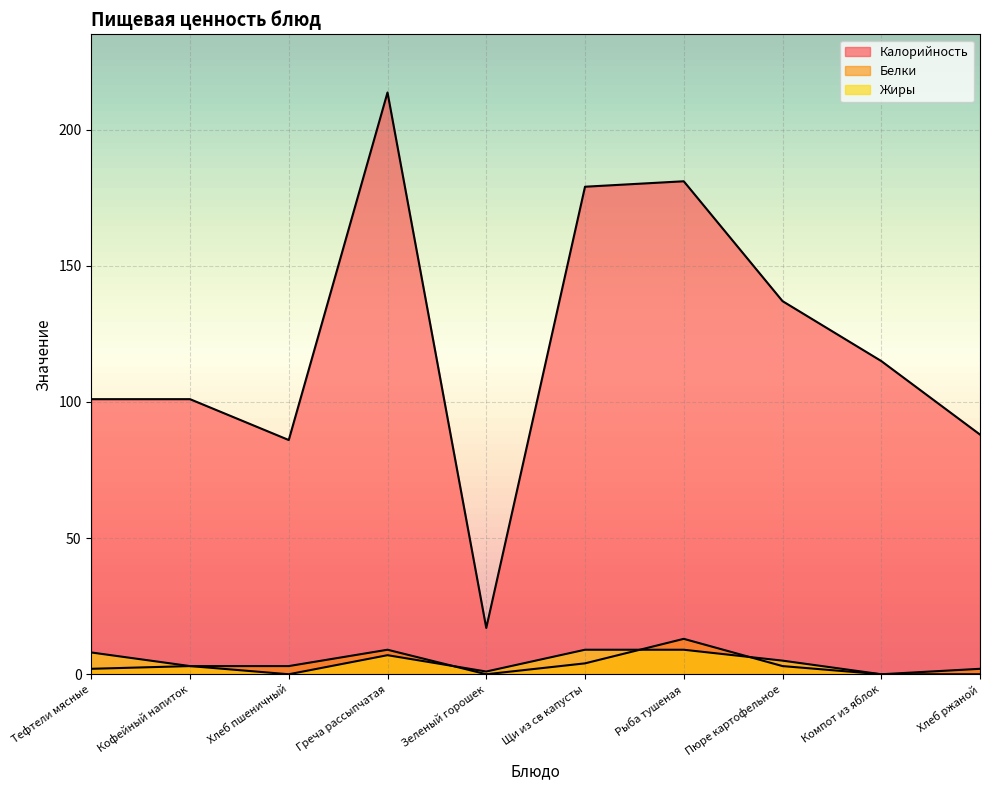

At which category is the sum across all series the highest?

Греча рассыпчатая